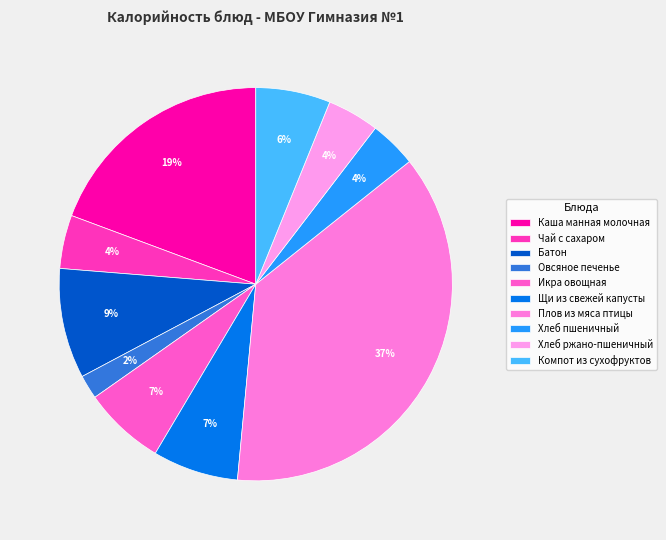

Rank the categories by value from lowest to highest.

Овсяное печенье, Хлеб пшеничный, Хлеб ржано-пшеничный, Чай с сахаром, Компот из сухофруктов, Икра овощная, Щи из свежей капусты, Батон, Каша манная молочная, Плов из мяса птицы